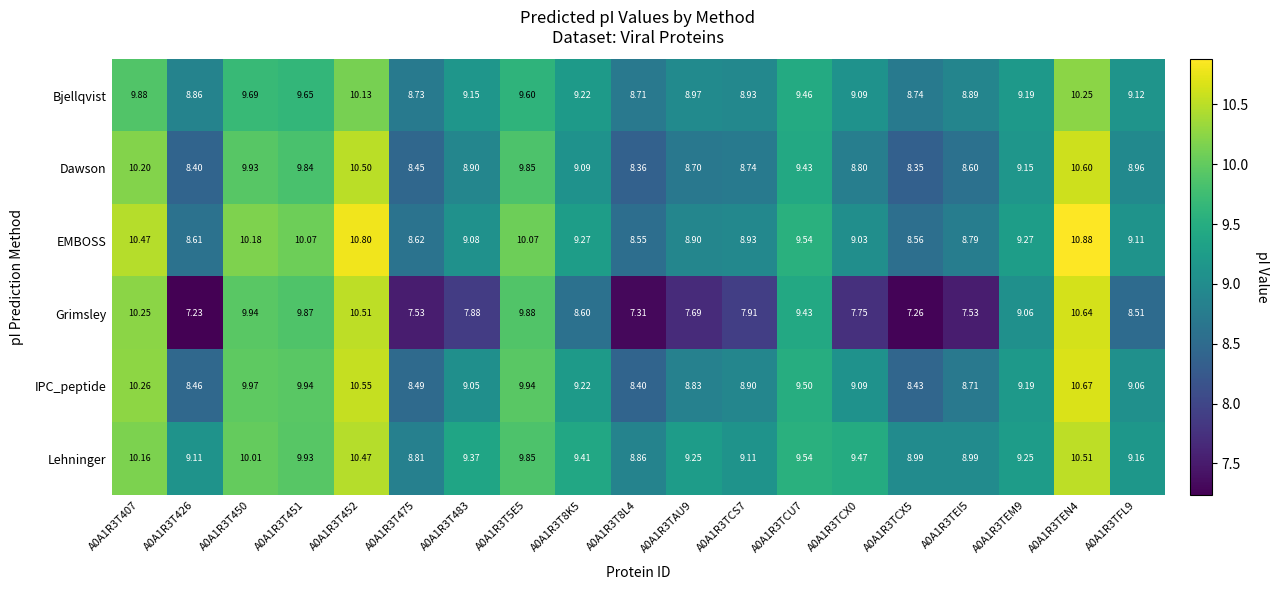

Which series changed the most between A0A1R3T407 and A0A1R3TCU7?

EMBOSS